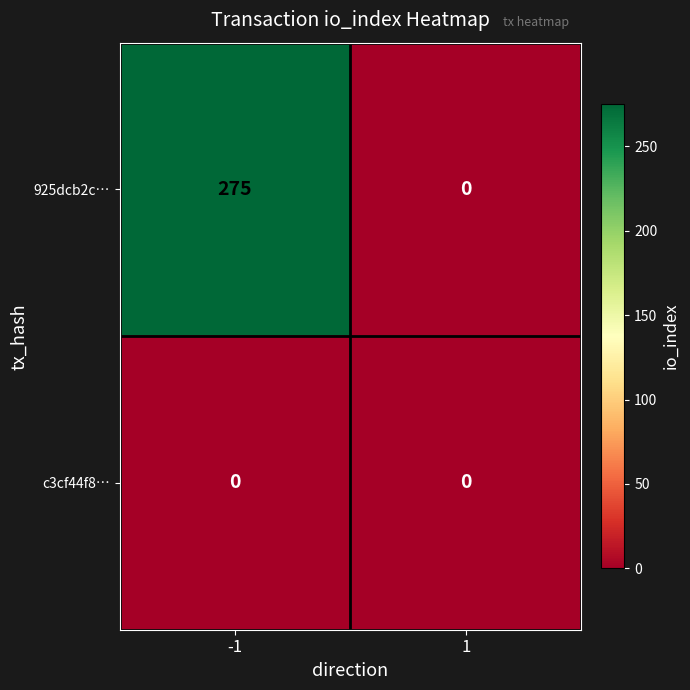

What is the difference between the maximum and minimum values in the 925dcb2c… series?

275